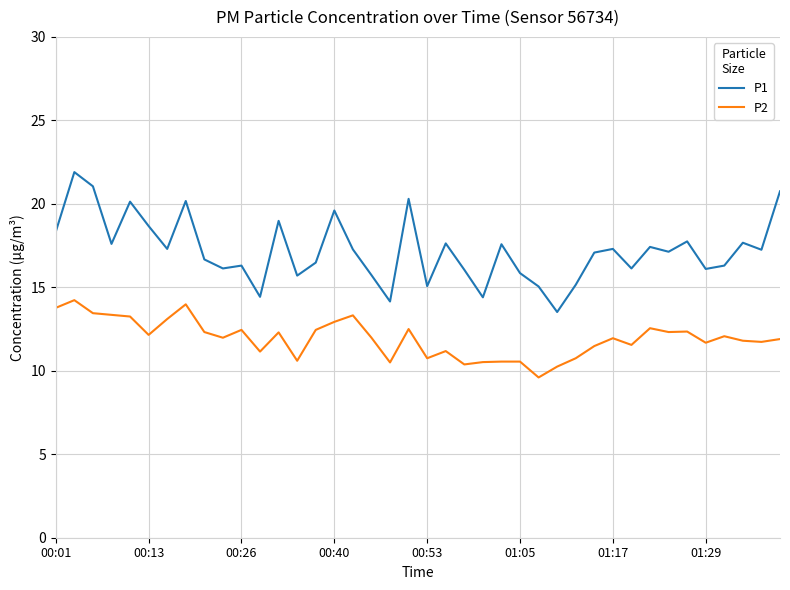

Which series has the widest spread of values?

P1